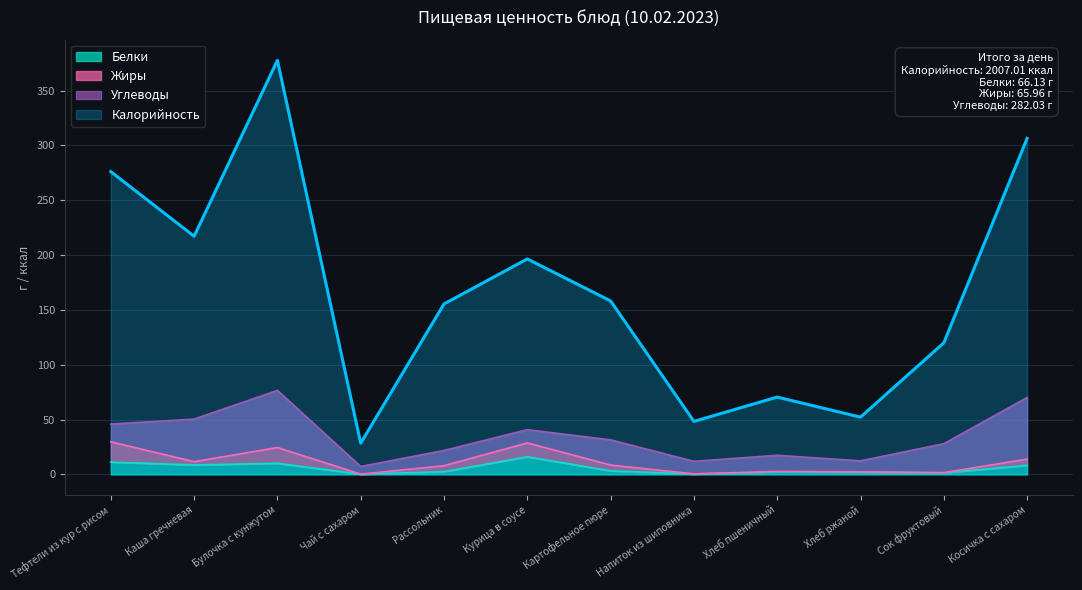

Which series changed the most between Тефтели из кур с рисом and Каша гречневая?

Калорийность